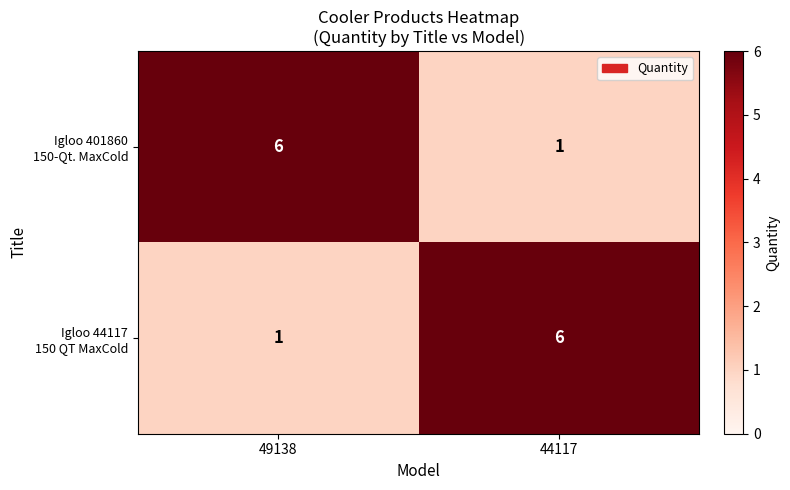

How many categories are shown in the chart?

2